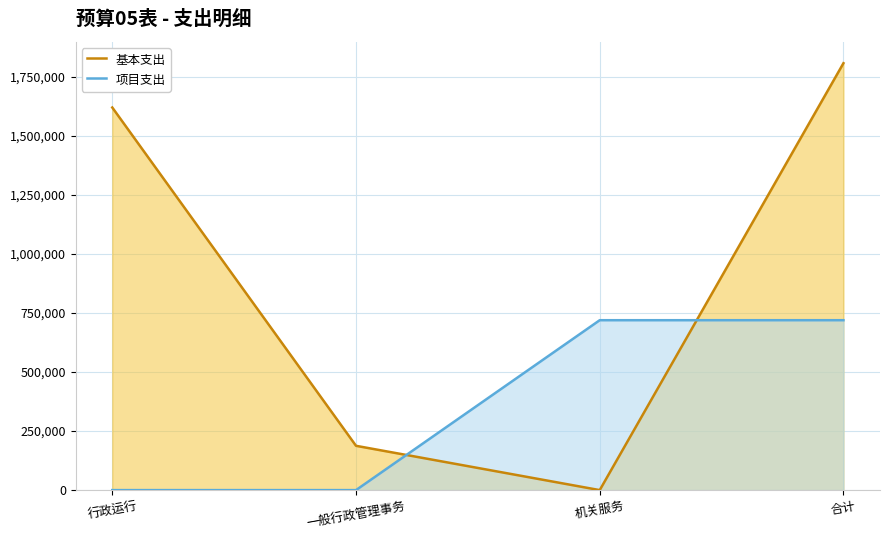

Reading left to right, what are all the values shown in this chart?

基本支出: 行政运行=1621321.6	一般行政管理事务=187747.0	机关服务=0.0	合计=1809068.6
项目支出: 行政运行=0.0	一般行政管理事务=0.0	机关服务=720000.0	合计=720000.0